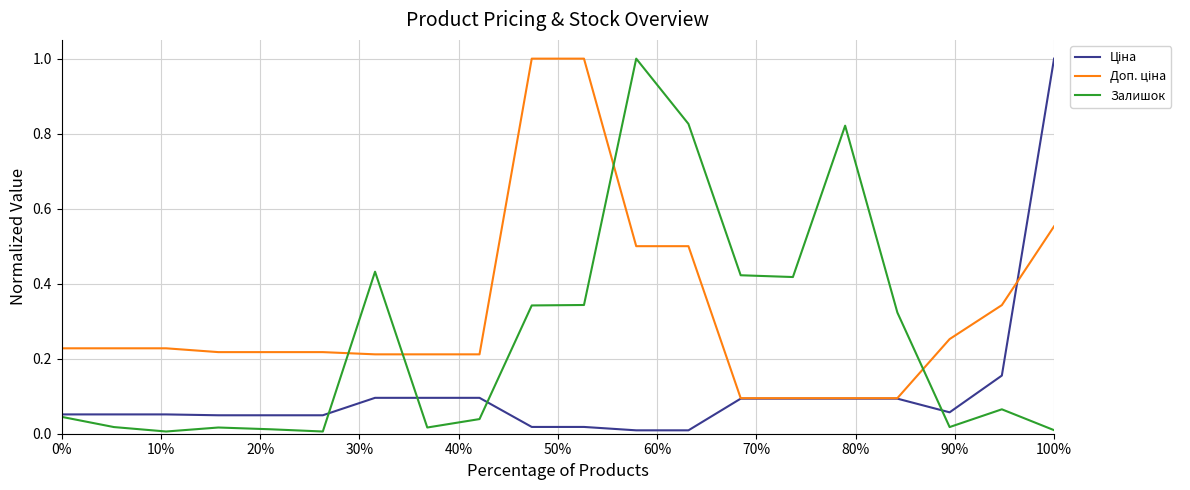

What is the highest value of the Залишок series?

1.0